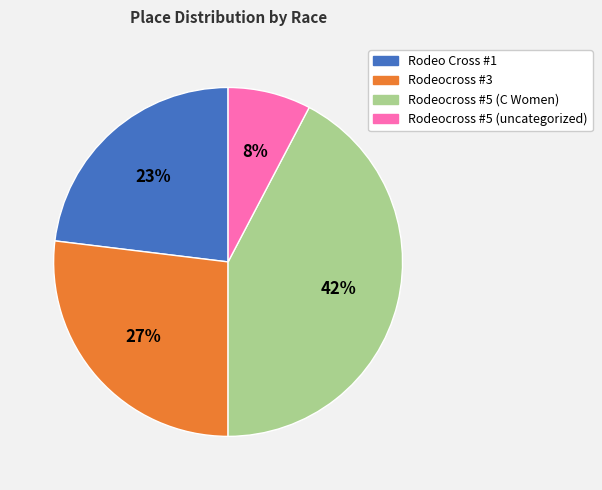

Between Rodeocross #5 (uncategorized) and Rodeocross #5 (C Women), which is larger?

Rodeocross #5 (C Women)